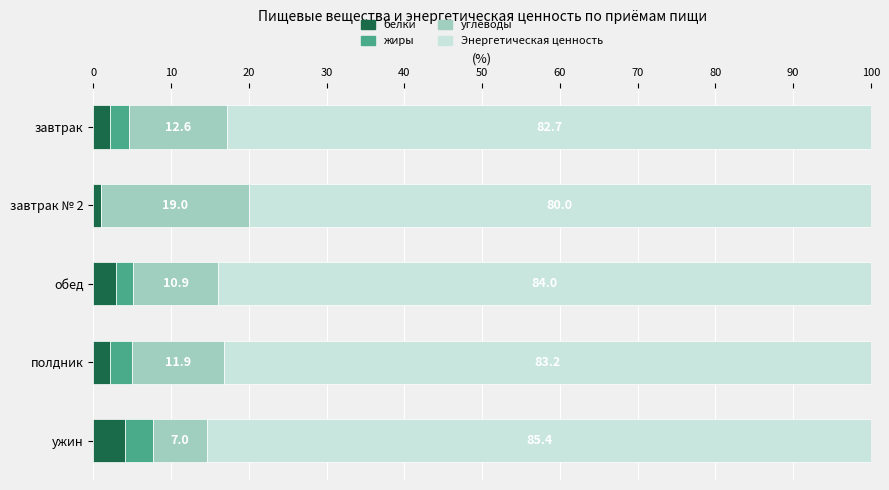

What is the total value across all series at ужин?

100.0